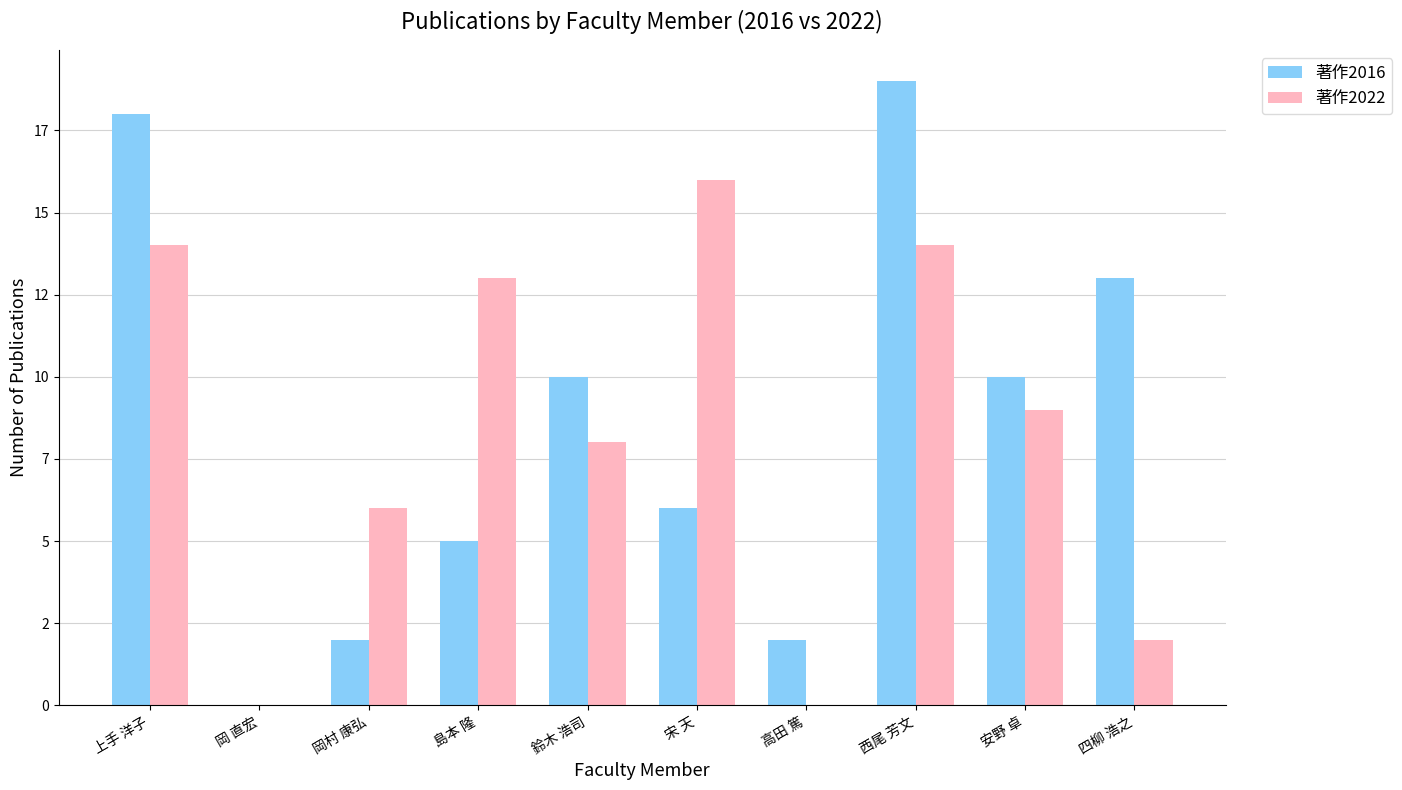

Rank the series at 高田 篤 from highest to lowest value.

著作2016, 著作2022